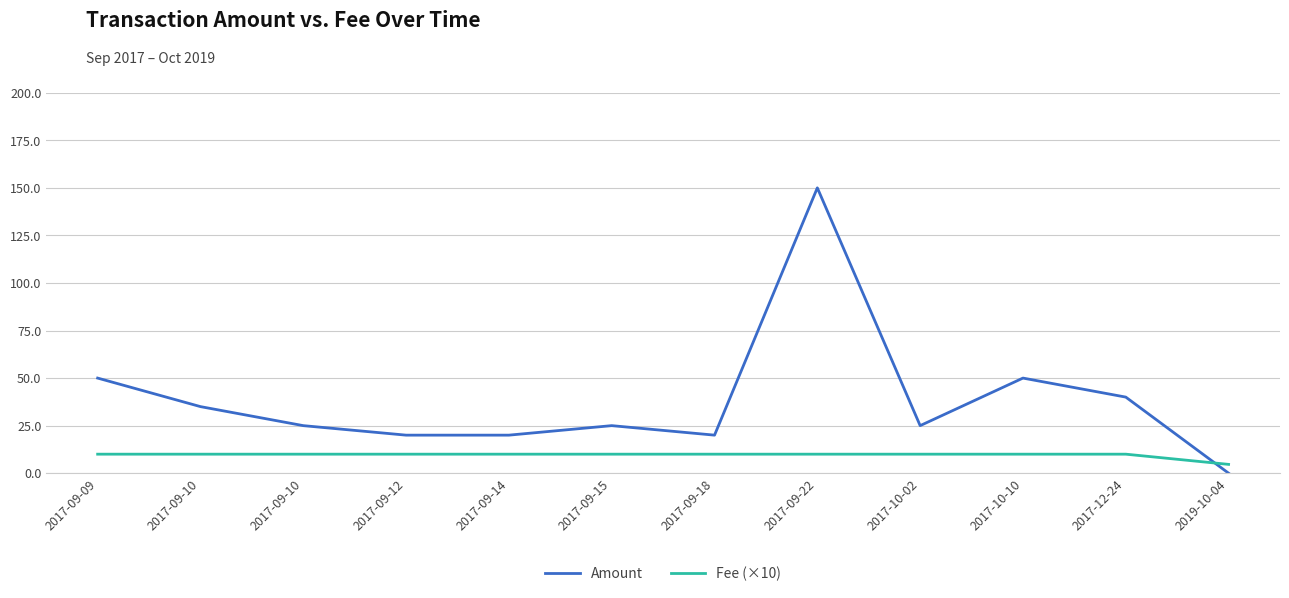

Does the chart have visible grid lines?

Yes